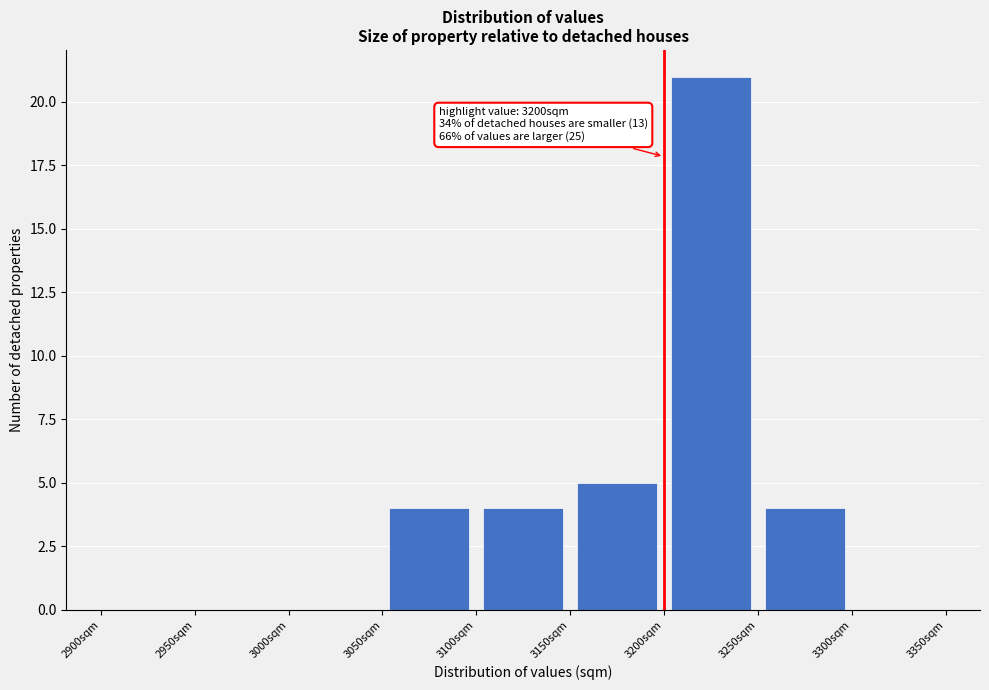

Over which range of the x-axis is the bar tallest?

3200 to 3250